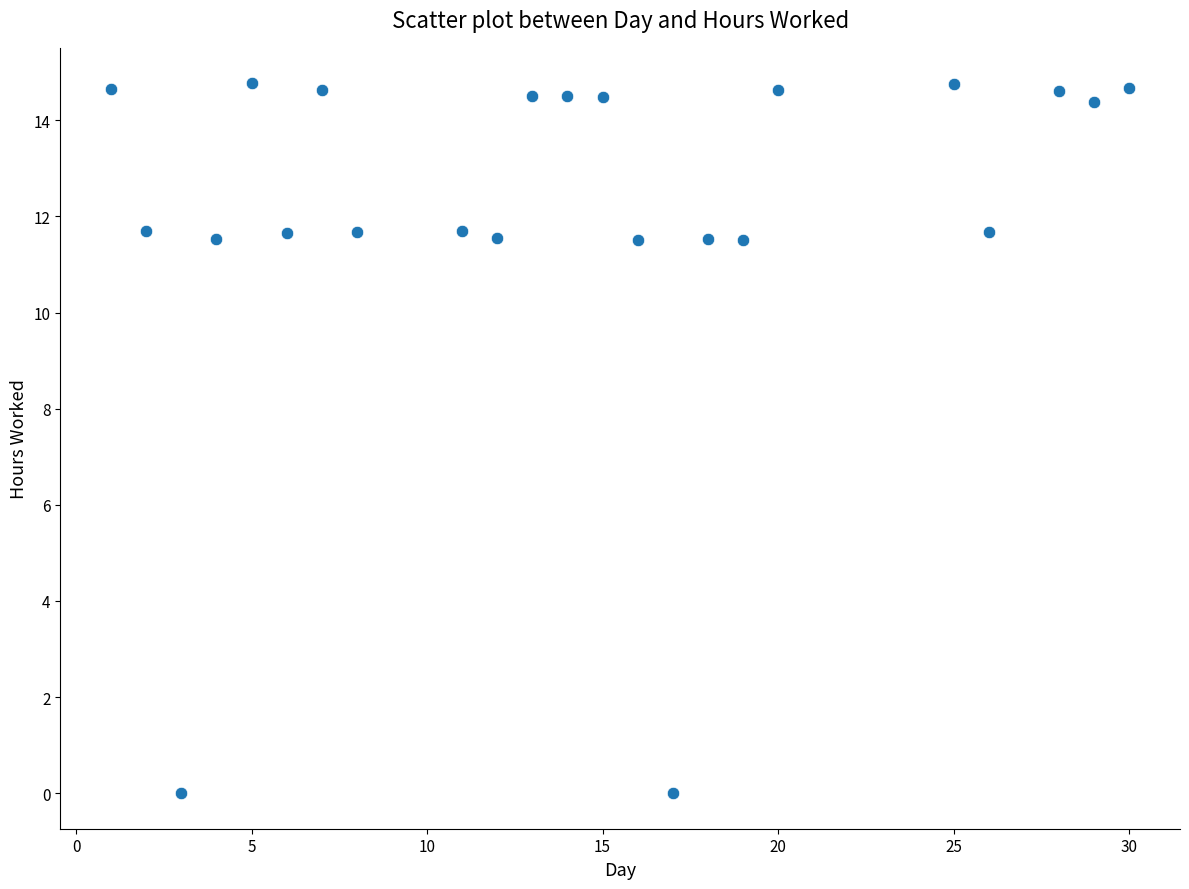

What is the range of Y values (max minus min)?

14.8